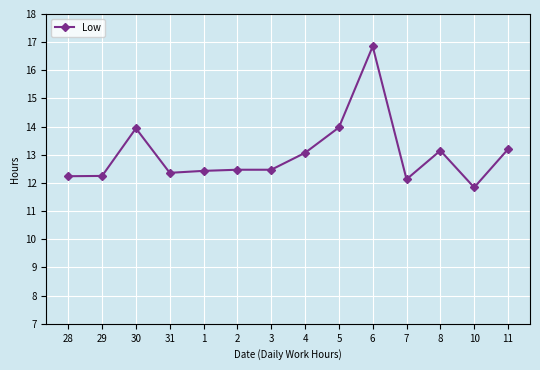

The value at 2 is 8.4. True or false?

False